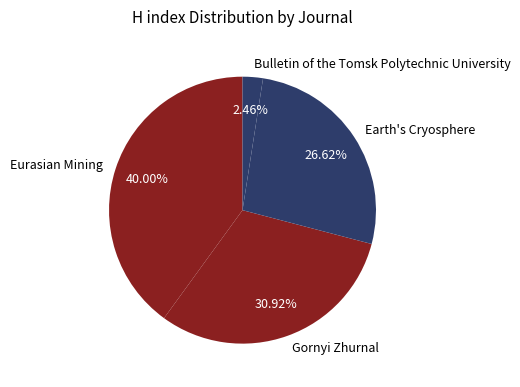

Between Earth's Cryosphere and Bulletin of the Tomsk Polytechnic University, which is larger?

Earth's Cryosphere